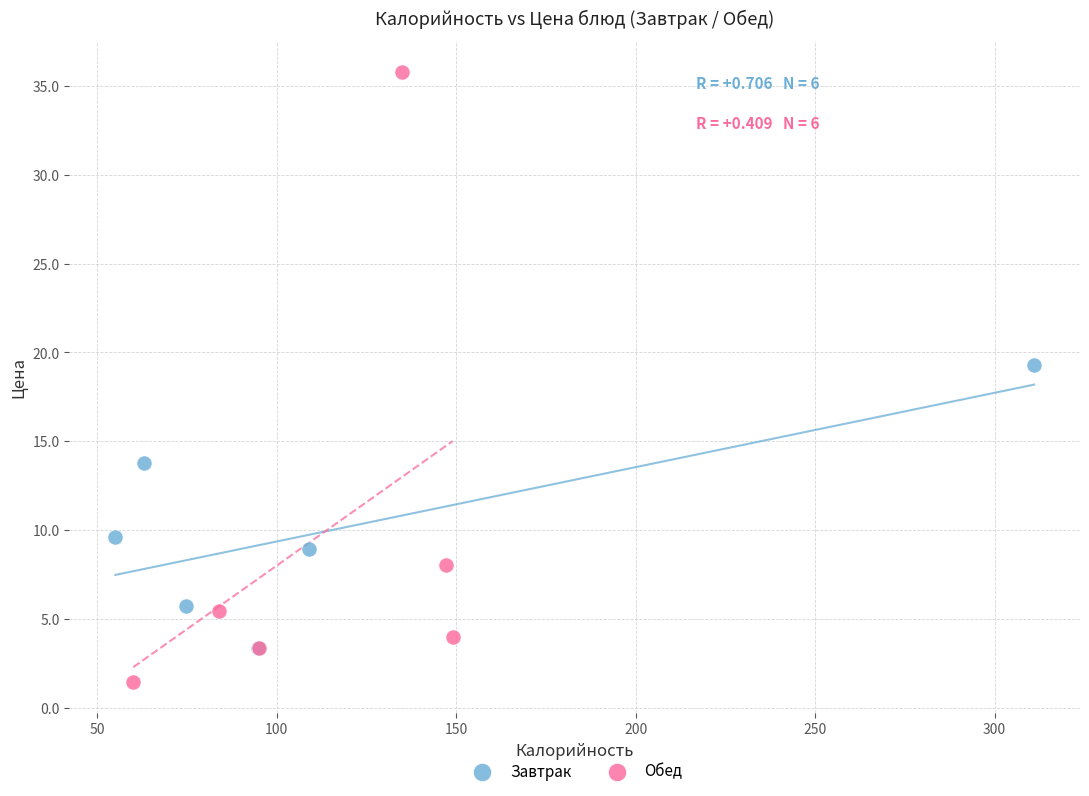

Which series reaches the maximum Y coordinate?

Обед